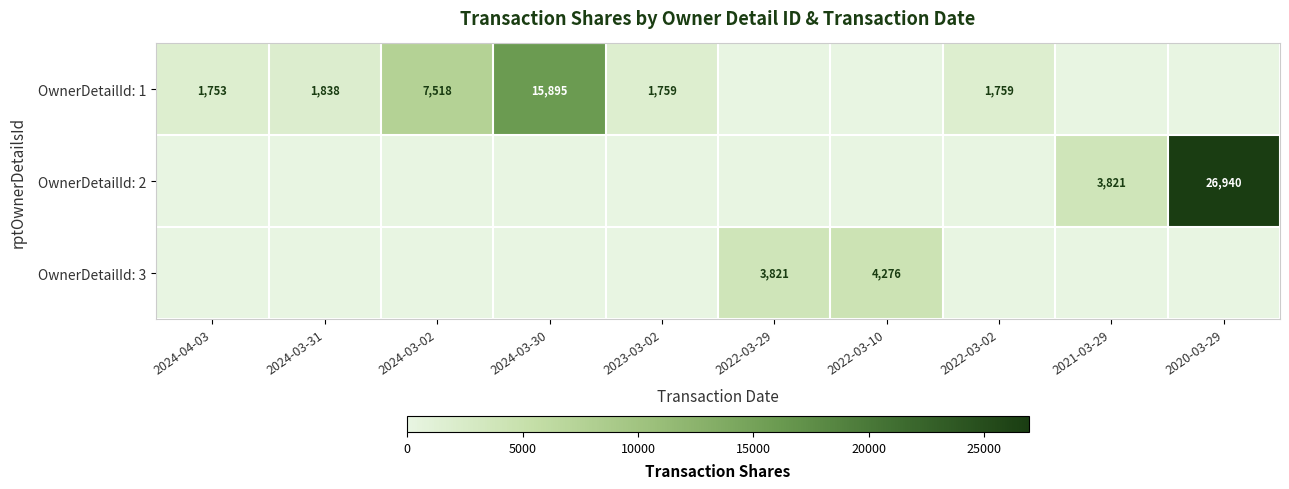

What is the difference between the OwnerDetailId: 1 values at 2024-03-31 and 2024-03-30?

14057